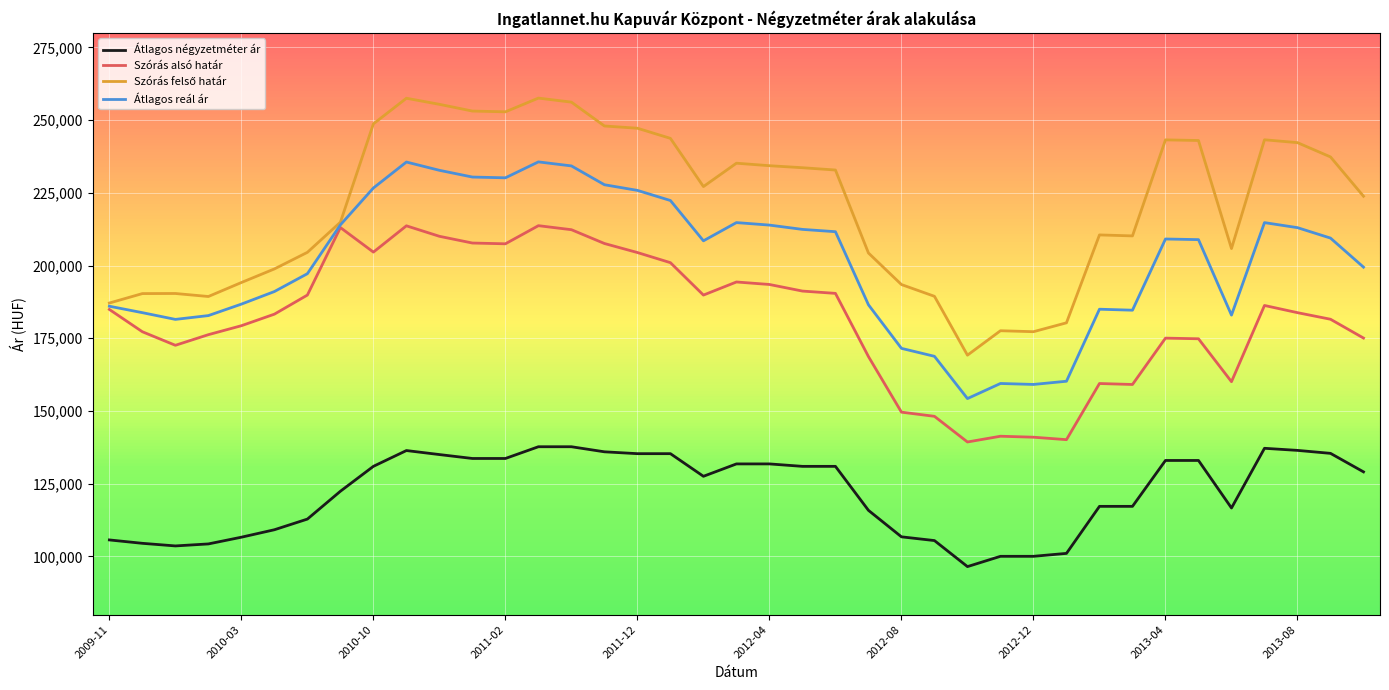

What is the smallest value displayed?

96518